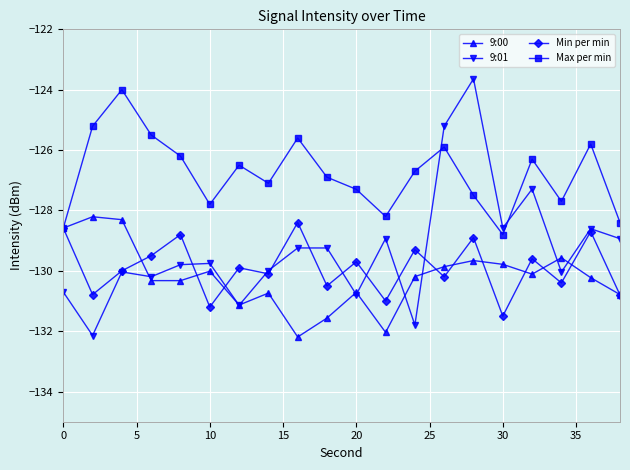

What is the average value of the 9:00 series?

-130.2